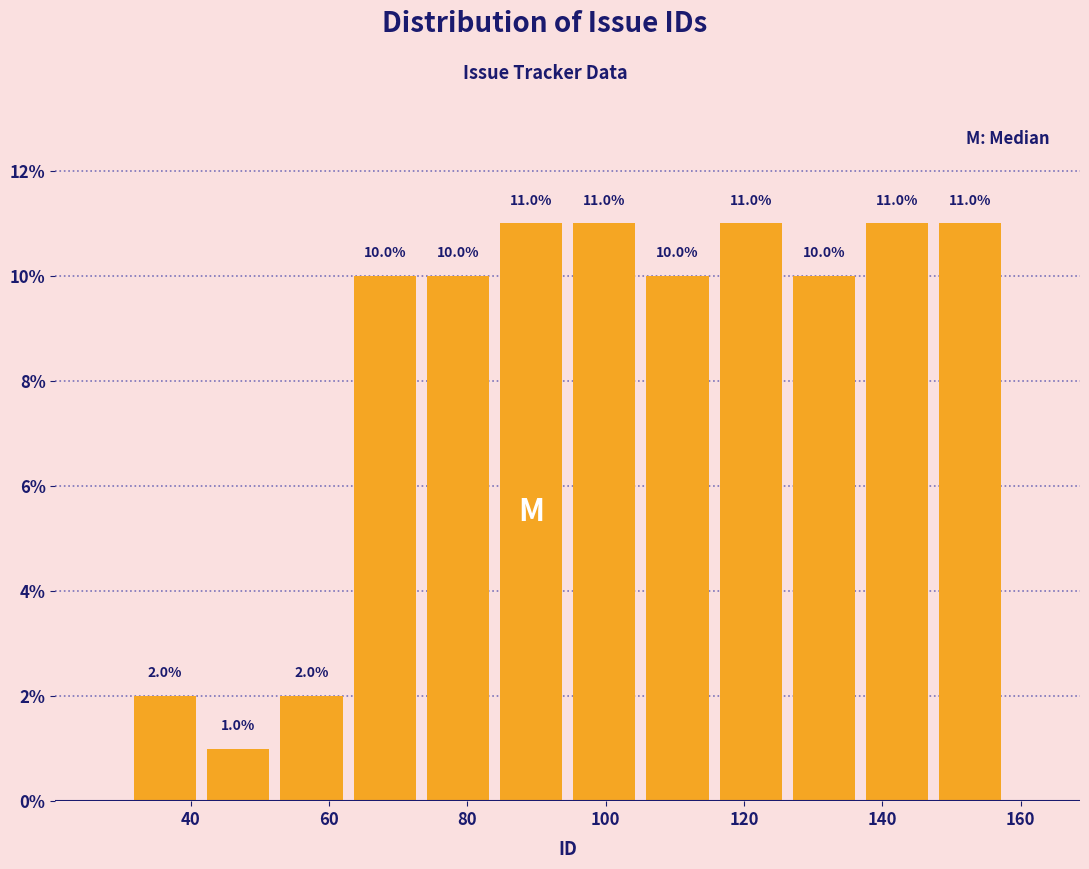

Reading left to right, transcribe this chart: for each bar, give the range it covers on the x-axis and its height. The bar edges are not printed on the chart, so give them approximately, as read against the axis.

32 to 42: 2.0
42 to 52: 1.0
52 to 62: 2.0
62 to 74: 10.0
74 to 84: 10.0
84 to 94: 11.0
94 to 106: 11.0
106 to 116: 10.0
116 to 126: 11.0
126 to 136: 10.0
136 to 148: 11.0
148 to 158: 11.0